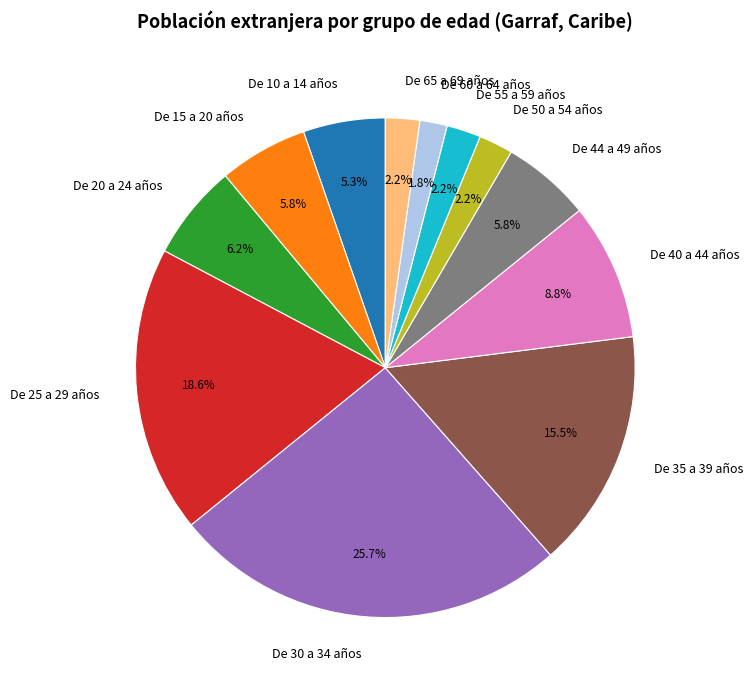

Is there a majority slice in this chart?

No